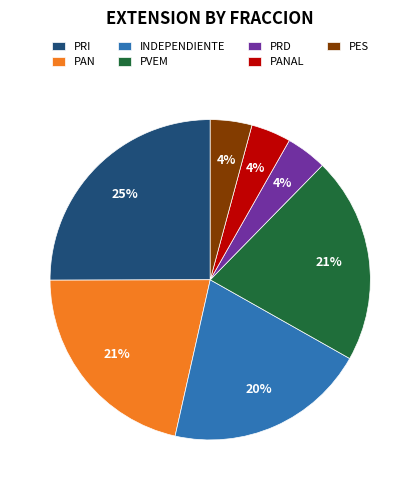

The PAN slice represents 15% of the pie. True or false?

False